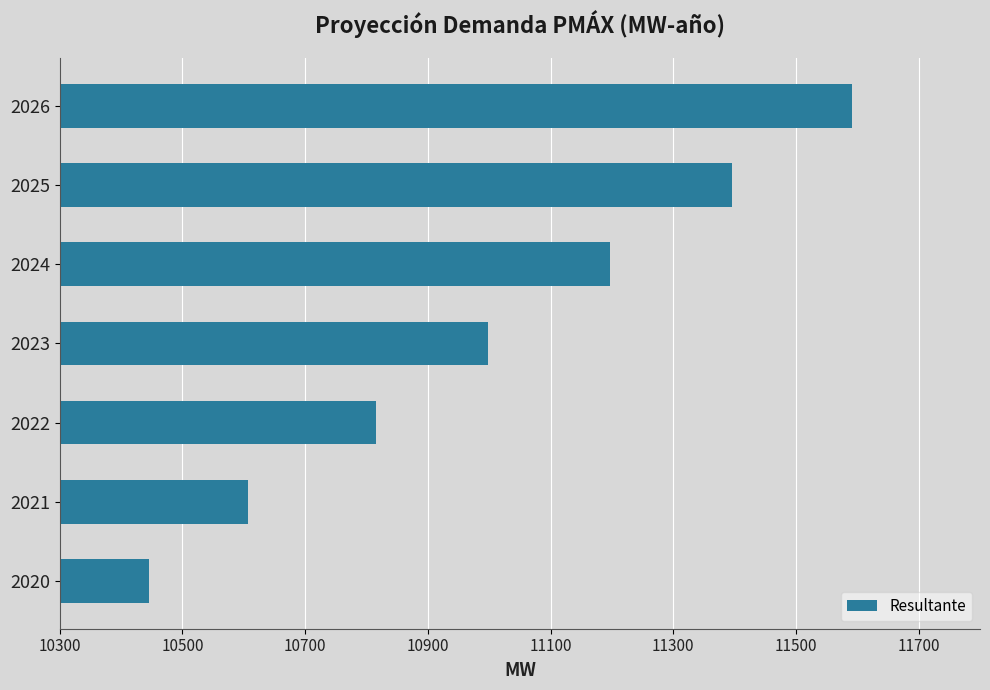

How many data points are less than 10997?

3